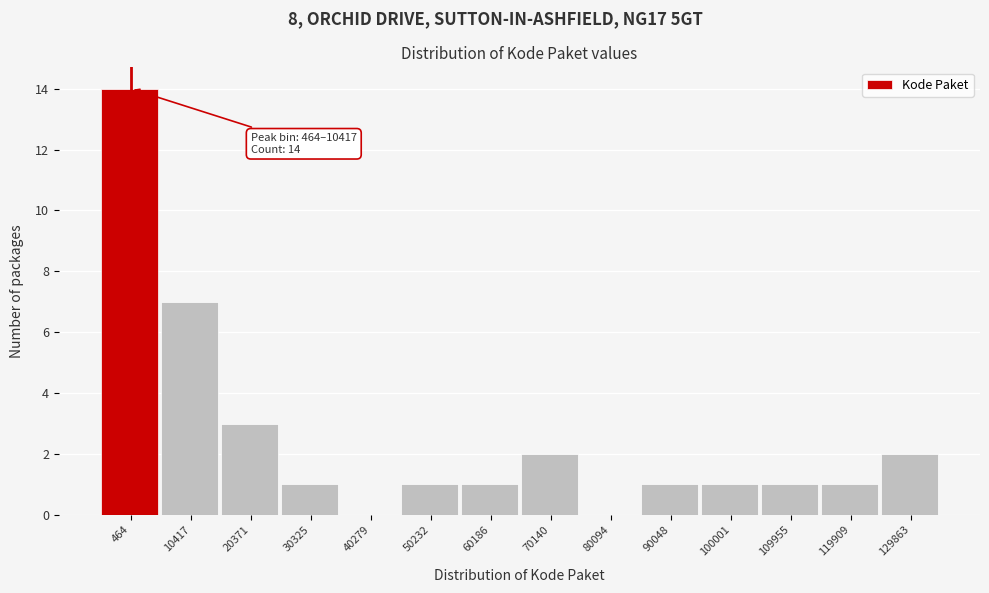

Reading left to right, list all the values displayed in this chart.

464=14	10417=7	20371=3	30325=1	40279=0	50232=1	60186=1	70140=2	80094=0	90048=1	100001=1	109955=1	119909=1	129863=2